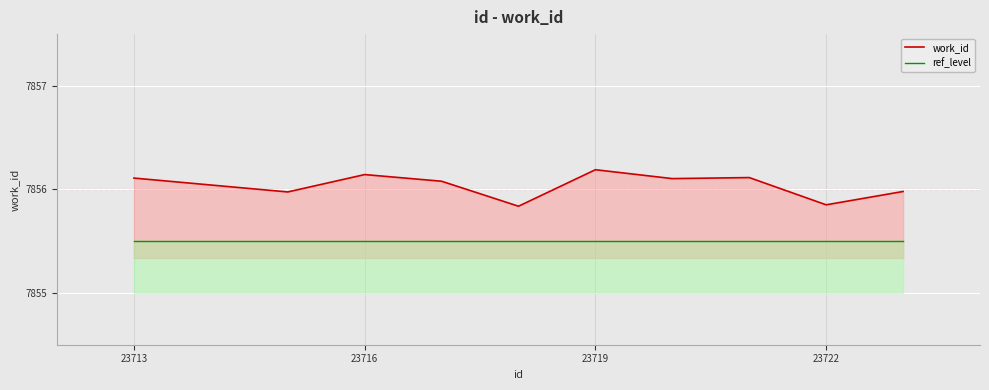

Which series has the largest range (max minus min)?

work_id